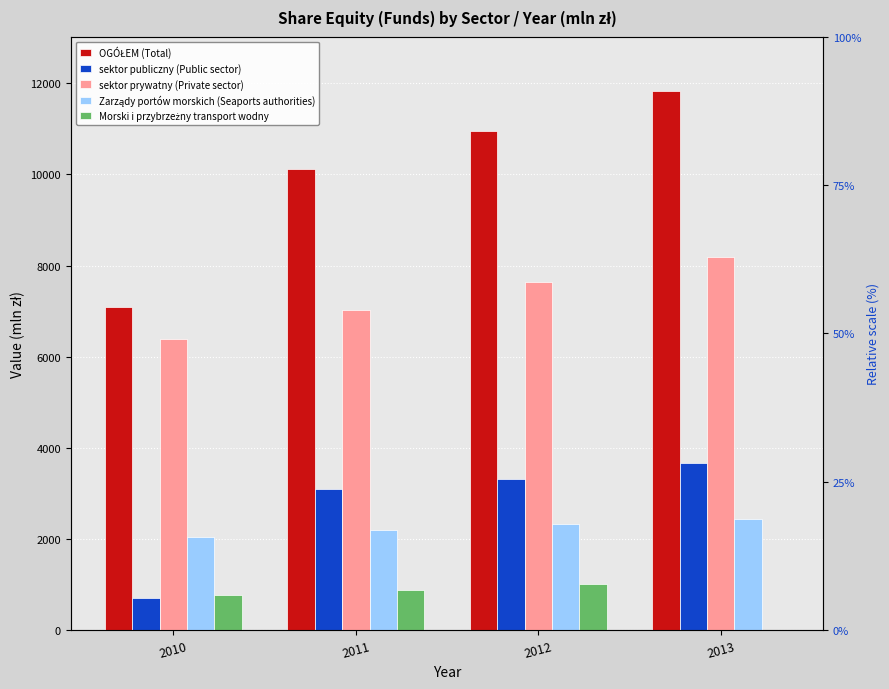

Reading right to left, what are all the values shown in this chart?

OGÓŁEM (Total): 11841.5	10957.6	10112.0	7087.4
sektor publiczny (Public sector): 3655.2	3317.3	3088.3	696.5
sektor prywatny (Private sector): 8186.2	7640.3	7023.8	6390.9
Zarządy portów morskich (Seaports authorities): 2438.6	2322.5	2202.4	2042.3
Morski i przybrzeżny transport wodny: 0.0	1013.5	878.2	773.9